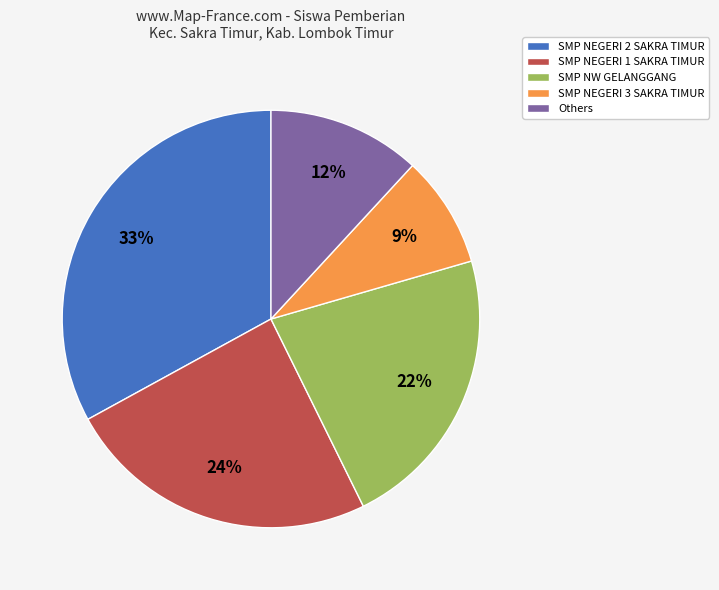

How many segments does this pie chart have?

5